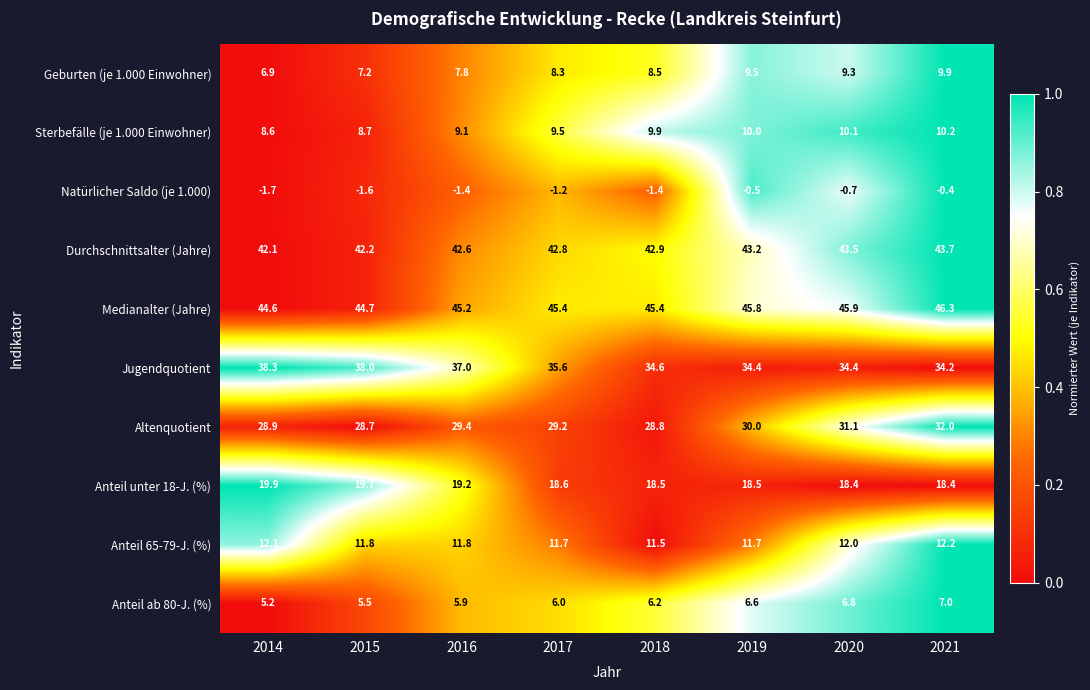

The value of Durchschnittsalter (Jahre) at 2014 is 12.6. True or false?

False